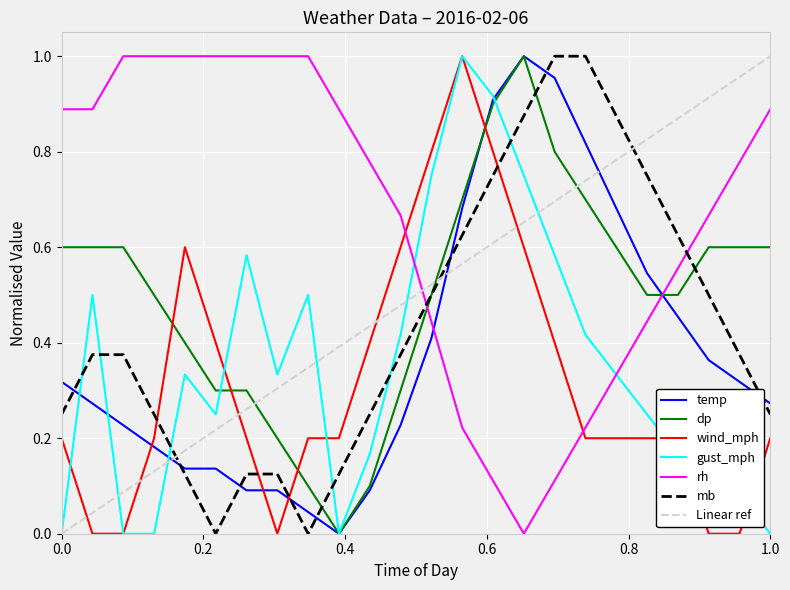

Which series ends up on top after the final intersection of rh and dp?

rh